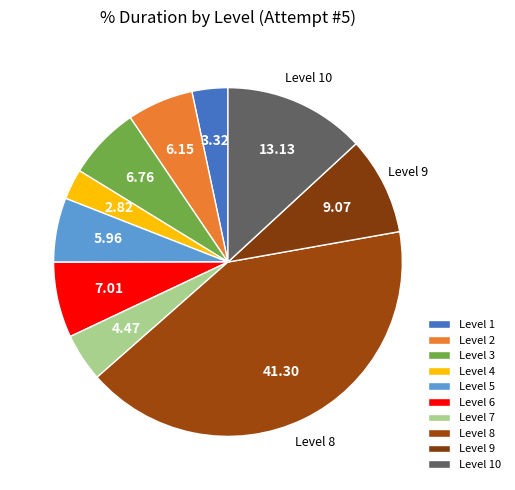

How many segments does this pie chart have?

10